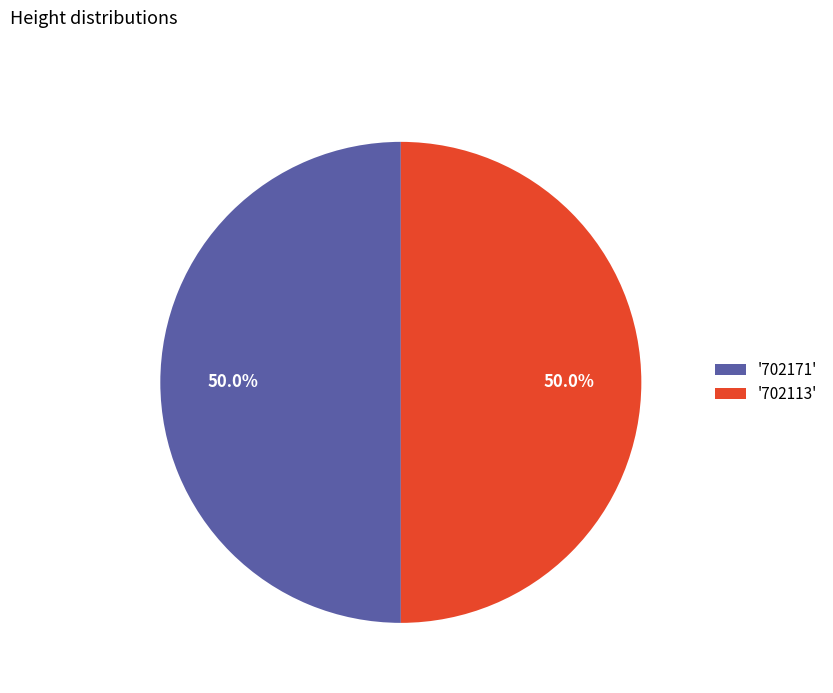

Count the number of slices in the pie.

2